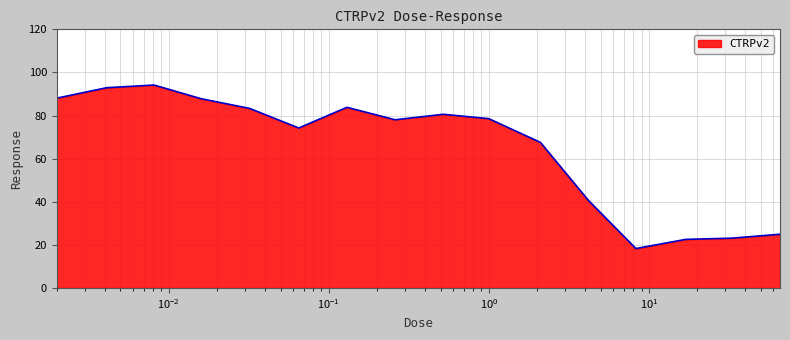

What is the smallest value displayed?

18.3